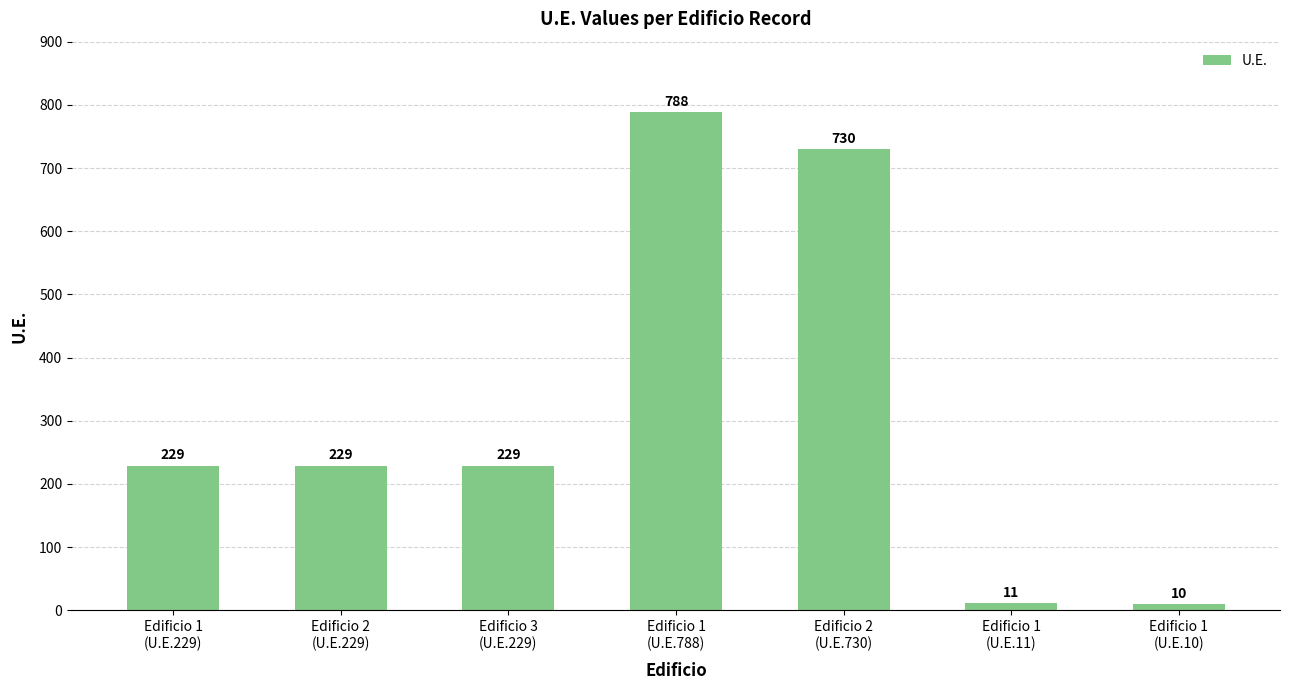

What is the change in value from Edificio 2
(U.E.229) to Edificio 1
(U.E.788)?

+559